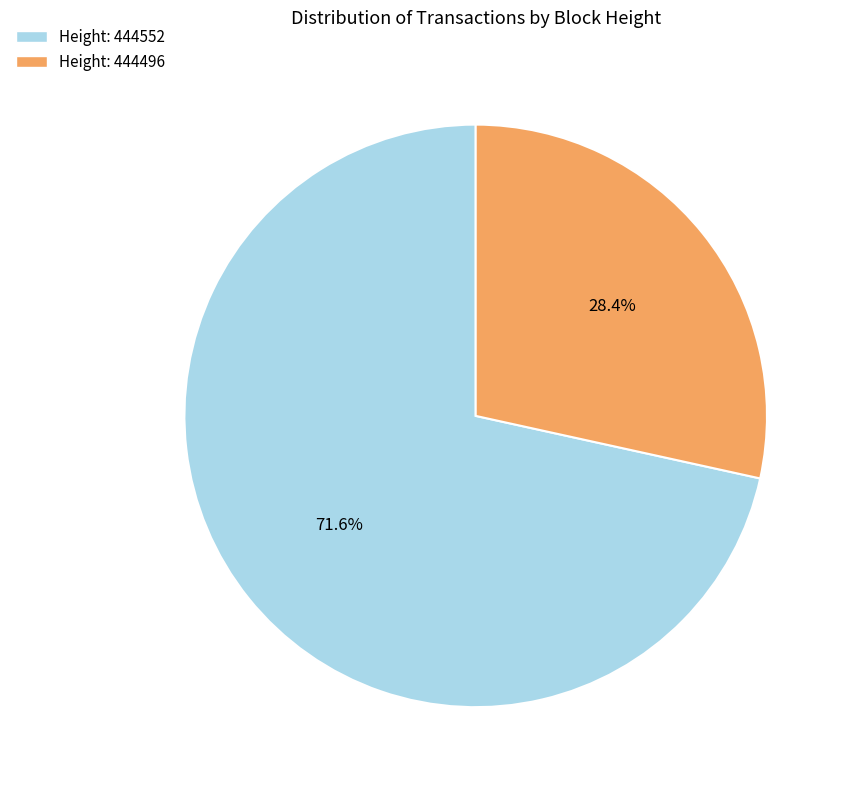

Is there any slice that represents more than half of the pie?

Yes